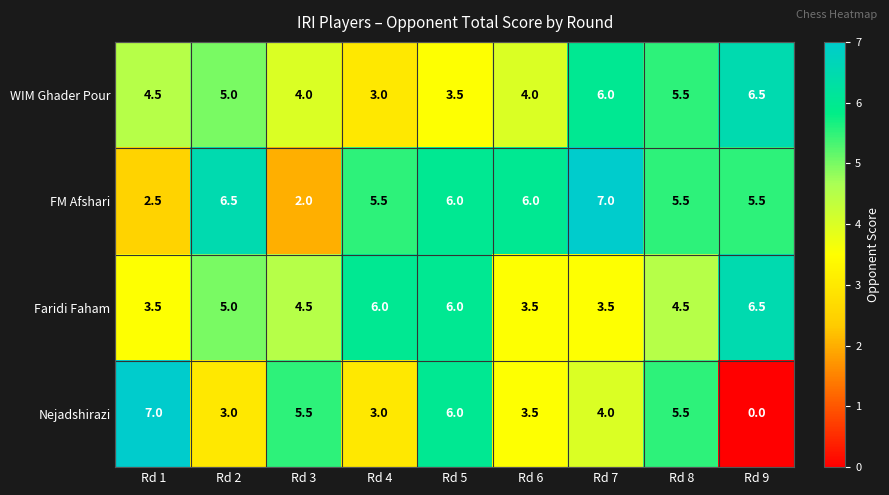

What is the minimum value for Faridi Faham?

3.5